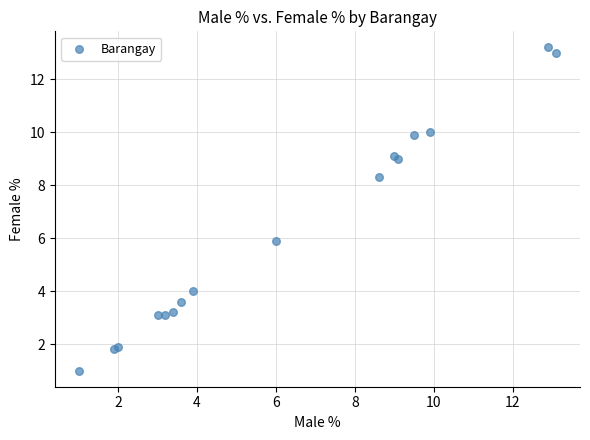

What Y value in the scatter plot is closest to 7?

5.9